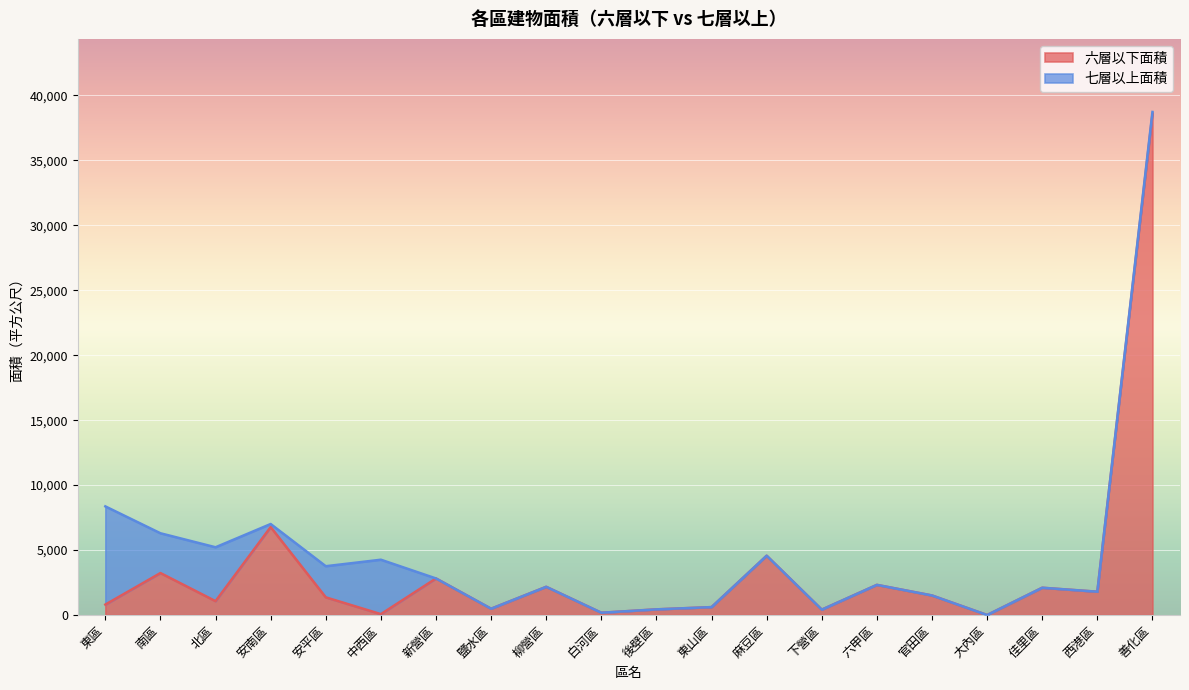

Reading right to left, list all the values displayed in this chart.

善化區=38563.6	西港區=1794.1	佳里區=2099.1	大內區=0.0	官田區=1504.5	六甲區=2320.6	下營區=413.1	麻豆區=4564.3	東山區=608.6	後壁區=435.1	白河區=175.2	柳營區=2170.9	鹽水區=483.9	新營區=2813.8	中西區=68.1	安平區=1360.5	安南區=6771.0	北區=1067.1	南區=3230.9	東區=803.3